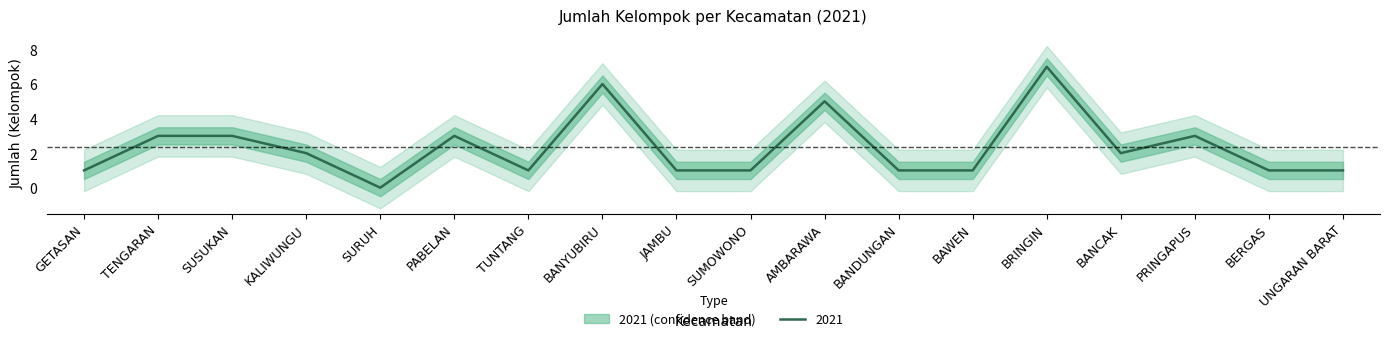

How many values are below 2?

9